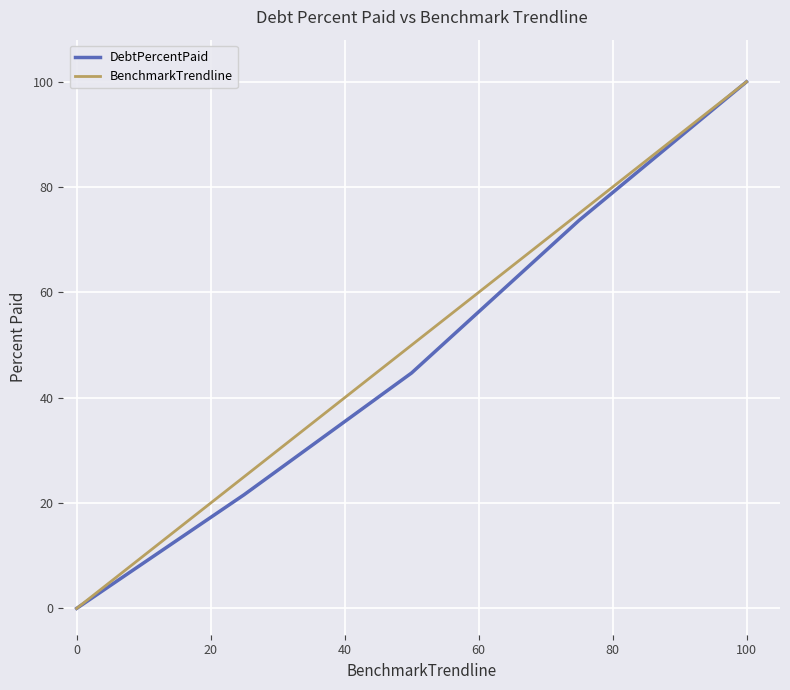

Does the chart have visible grid lines?

Yes